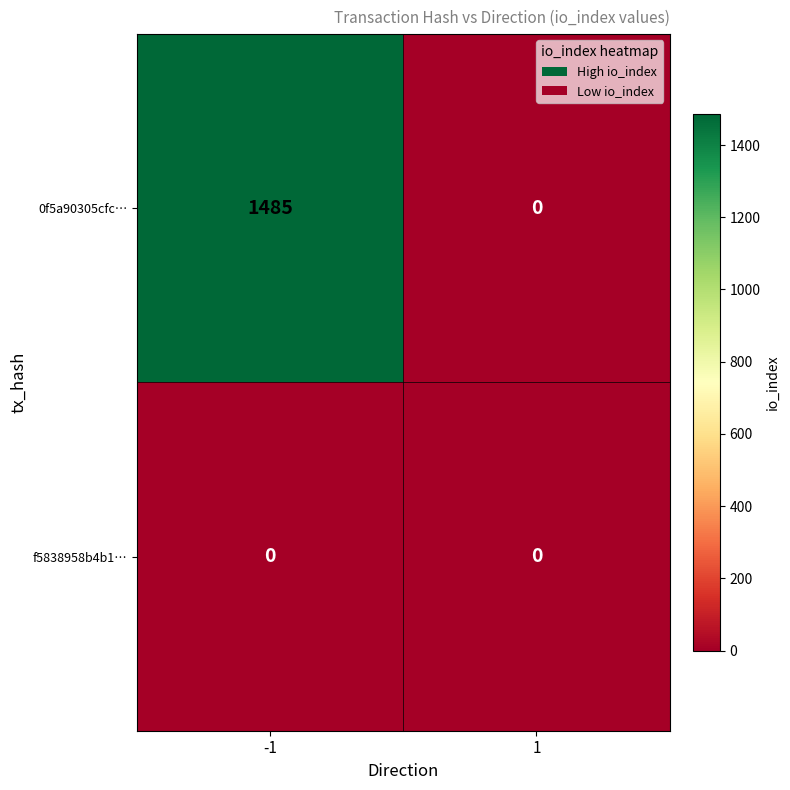

What is the maximum value shown in the chart?

1485